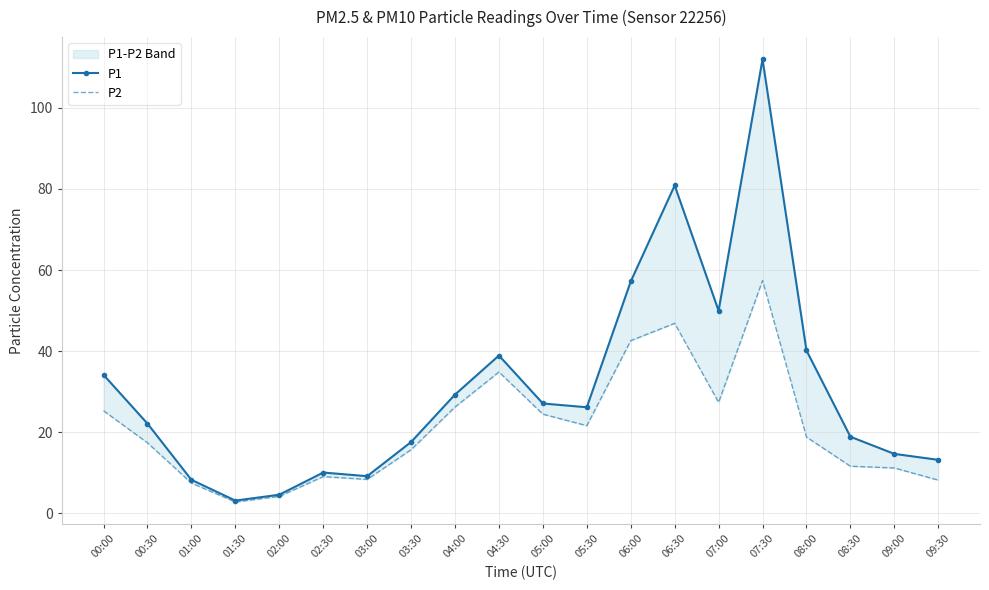

At which category does P1 reach its first local peak?

02:30